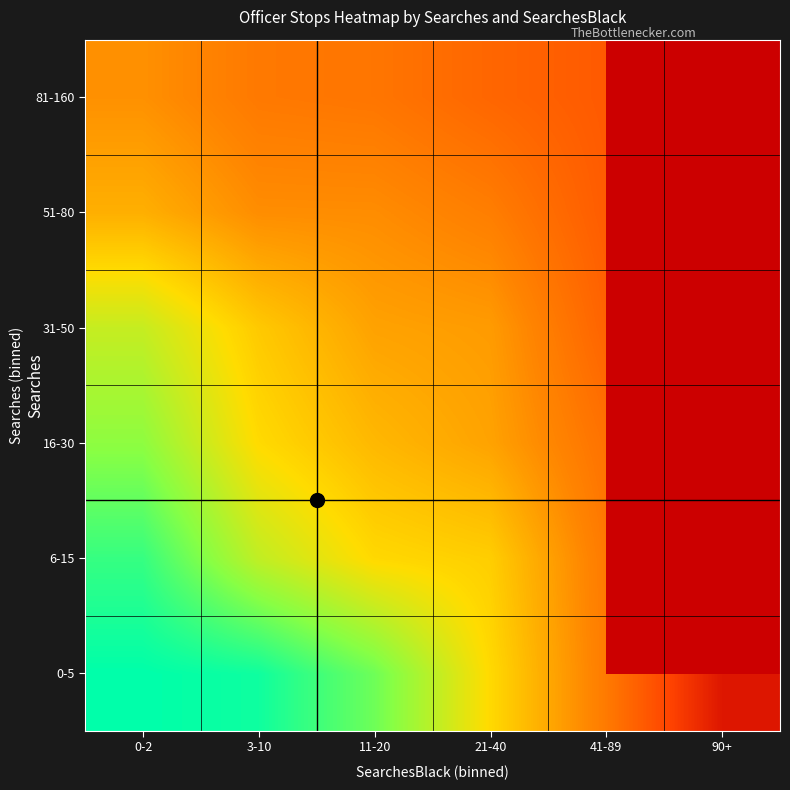

What is the minimum value shown in the chart?

248.0